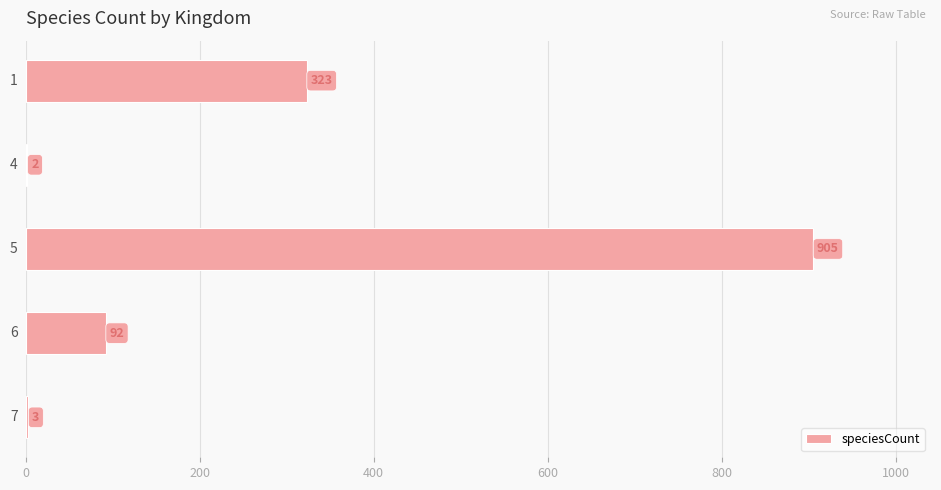

Count the number of categories in the chart.

5